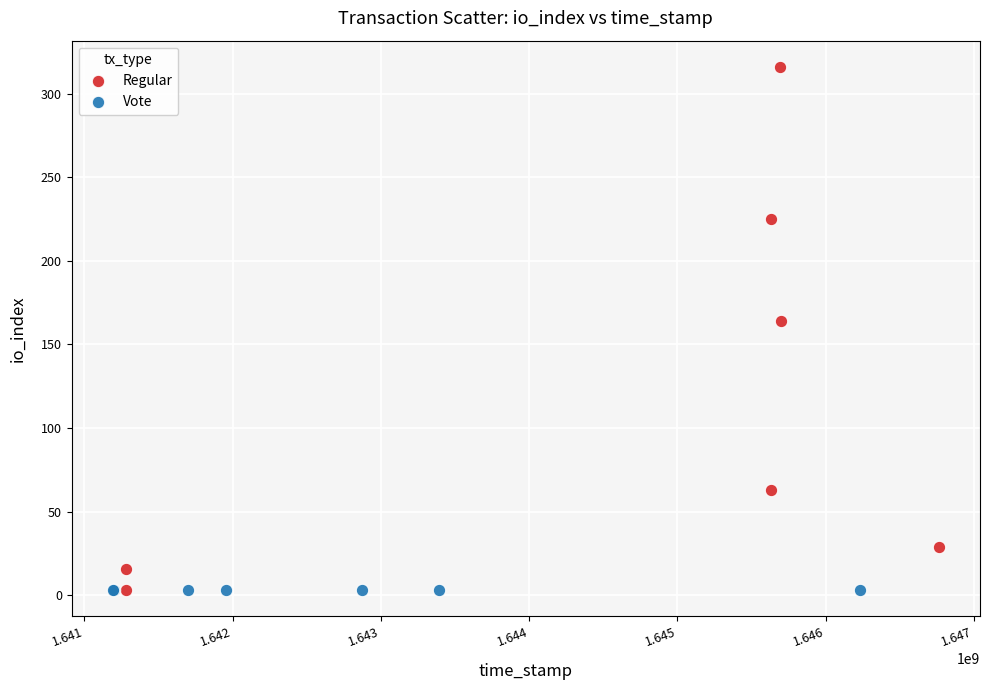

What are all the series names shown in the legend?

Regular, Vote